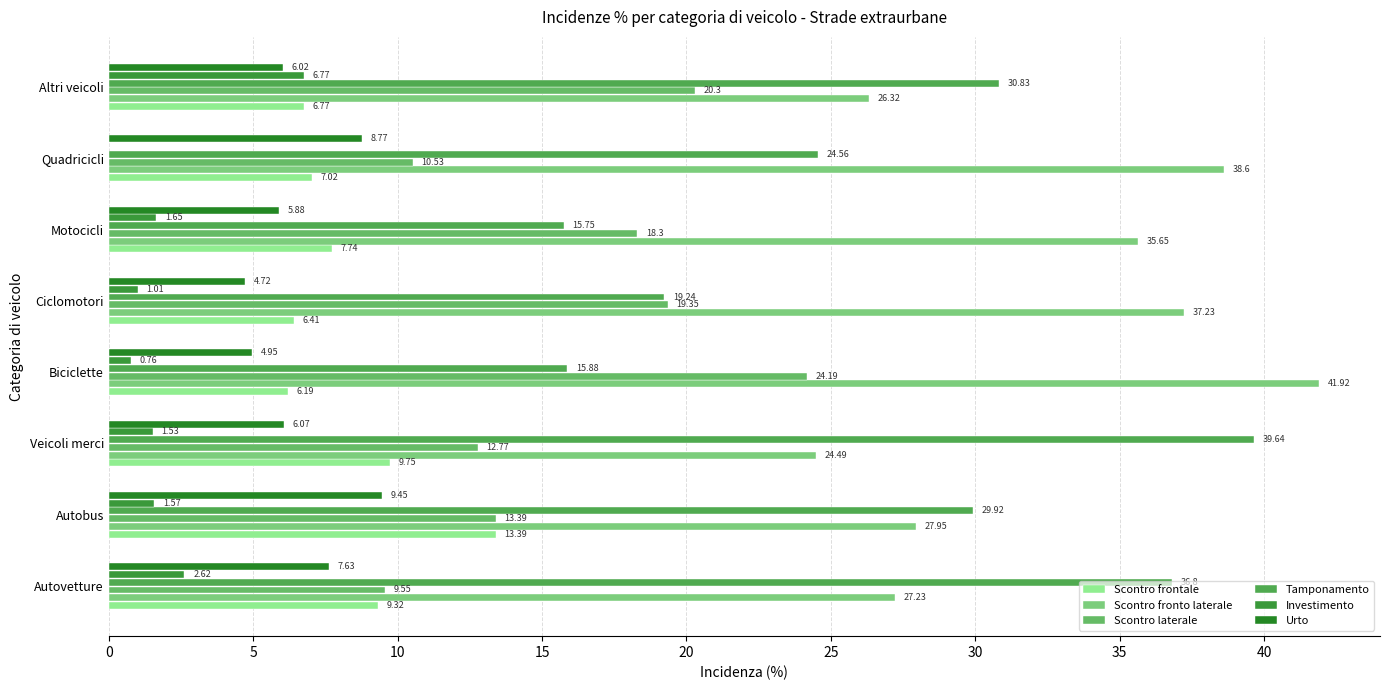

Which series has the largest range (max minus min)?

Tamponamento